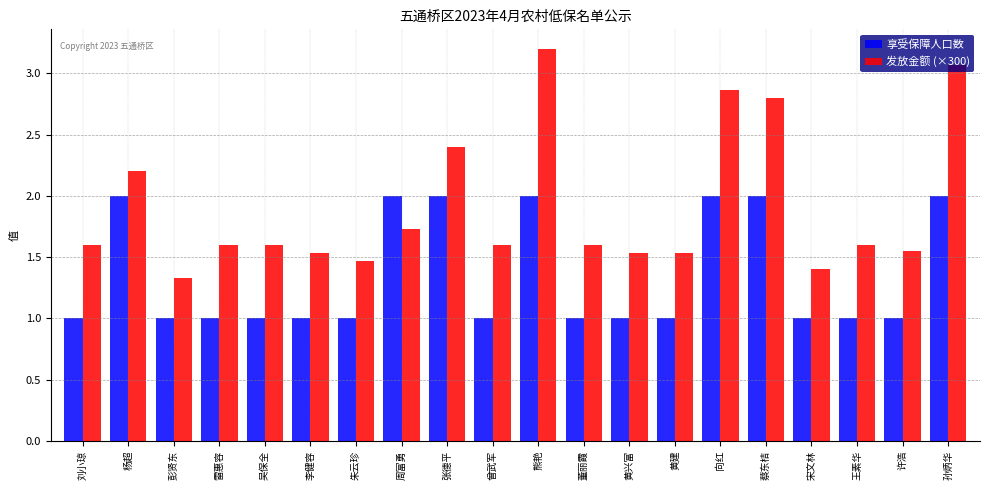

What are all the series names shown in the legend?

享受保障人口数, 发放金额 (×300)